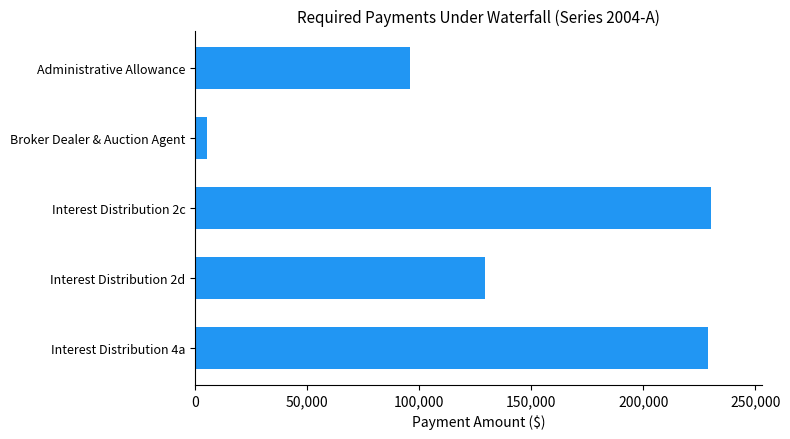

The value at Administrative Allowance is 131254.3. True or false?

False